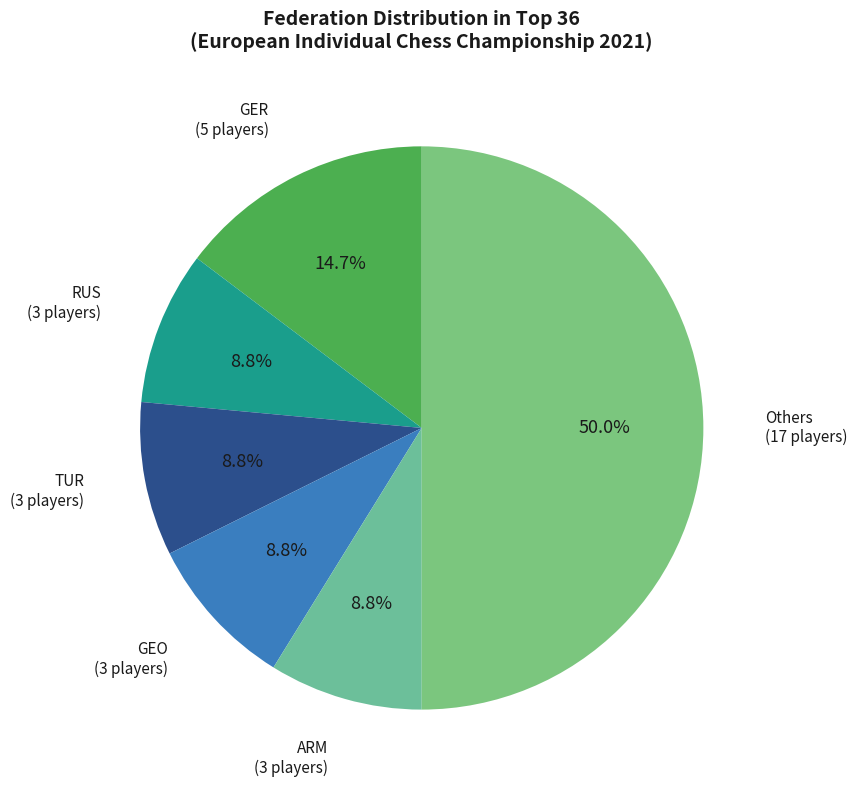

How many segments does this pie chart have?

6